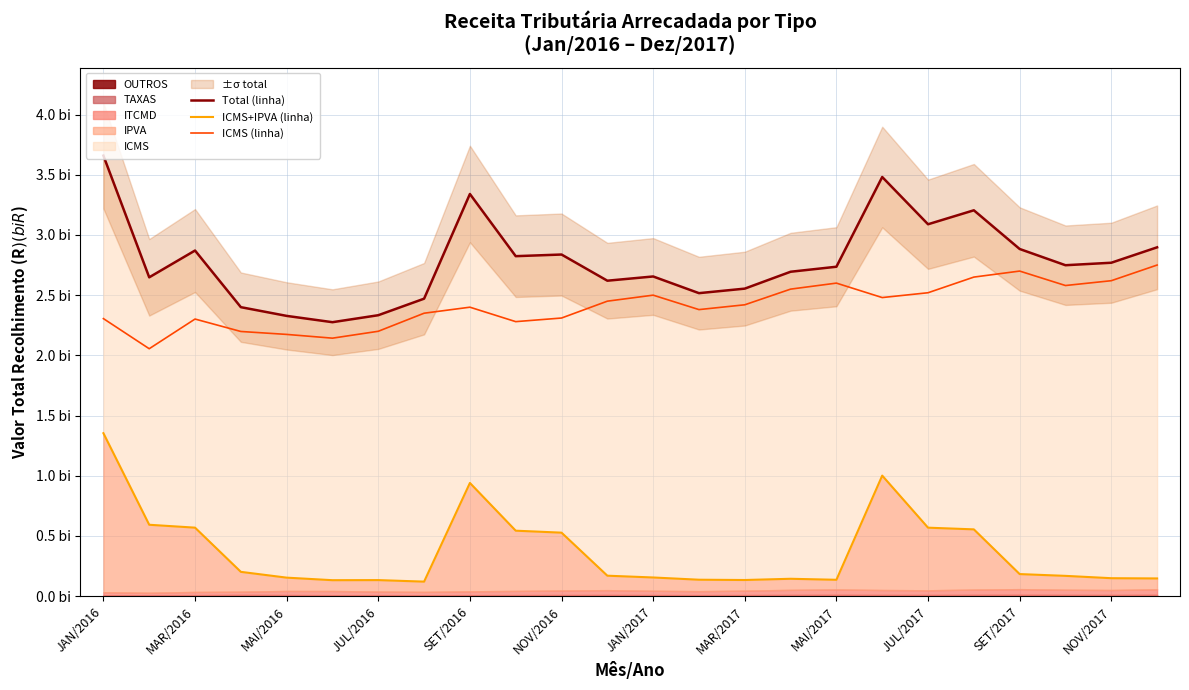

True or false: Total (linha) and ICMS (linha) cross at least once.

False